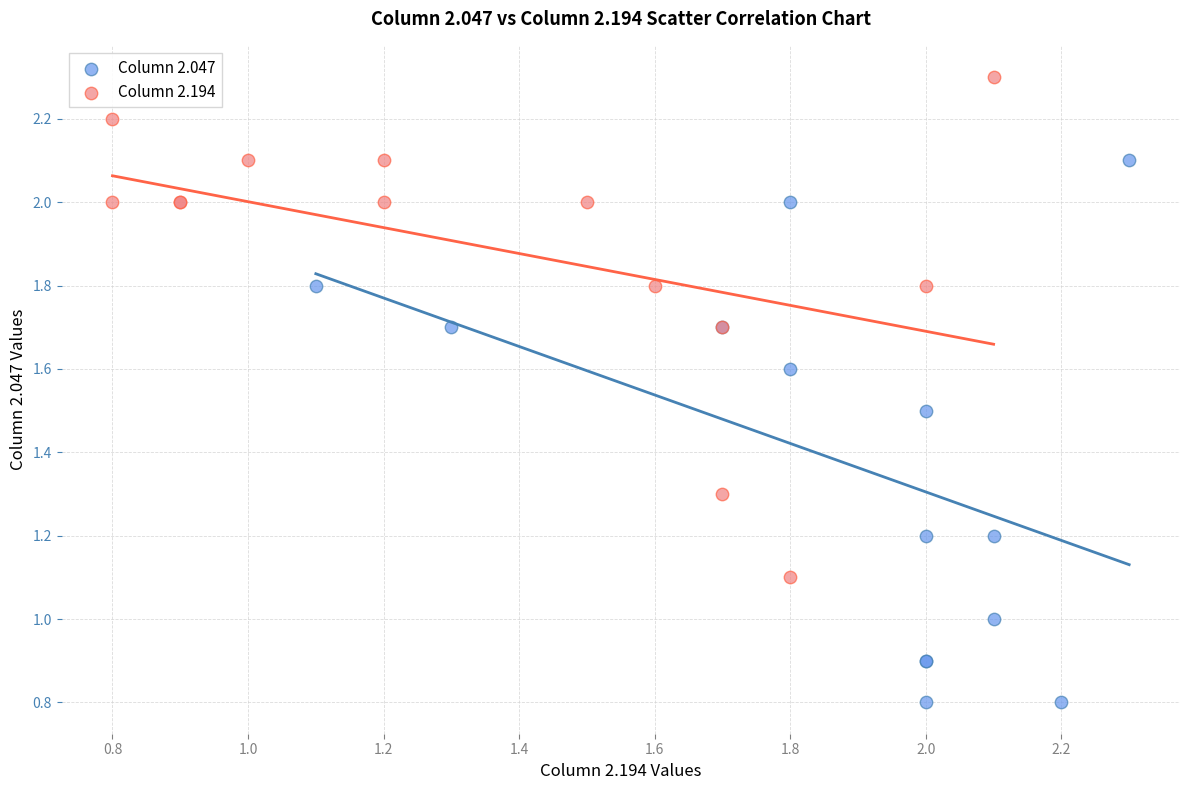

What are all the series names shown in the legend?

Column 2.047, Column 2.194